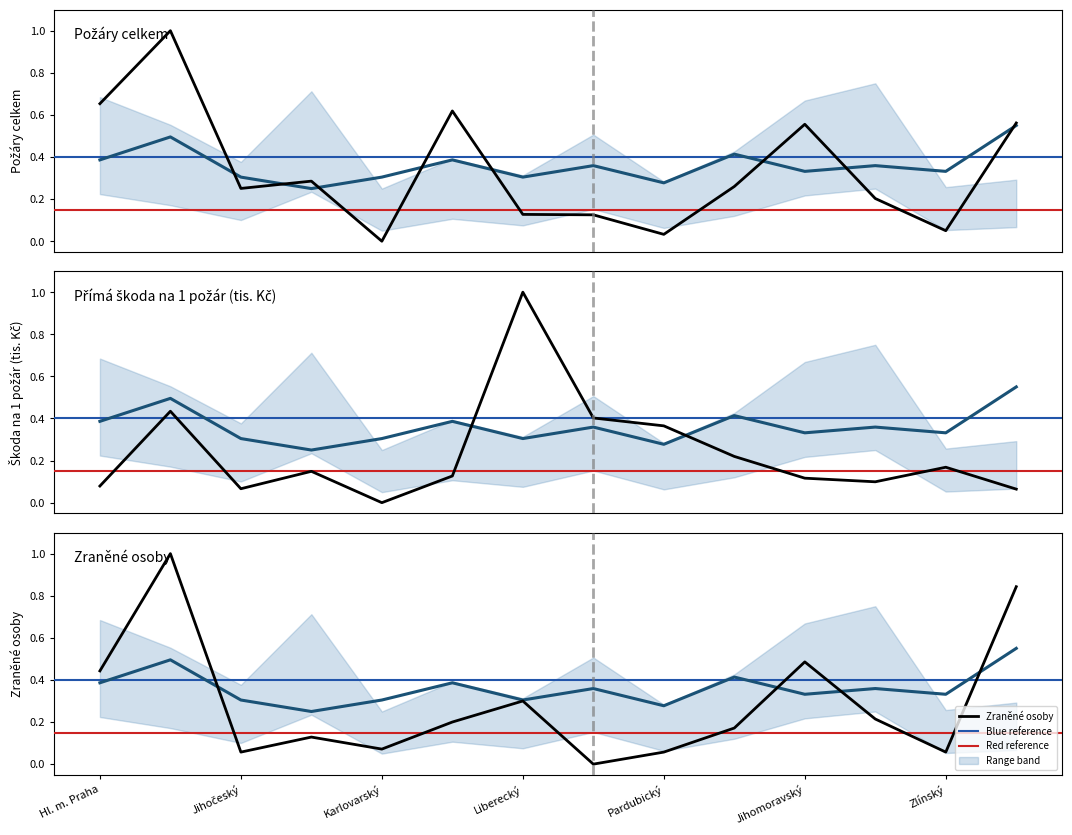

Which series has the widest spread of values?

Požáry celkem